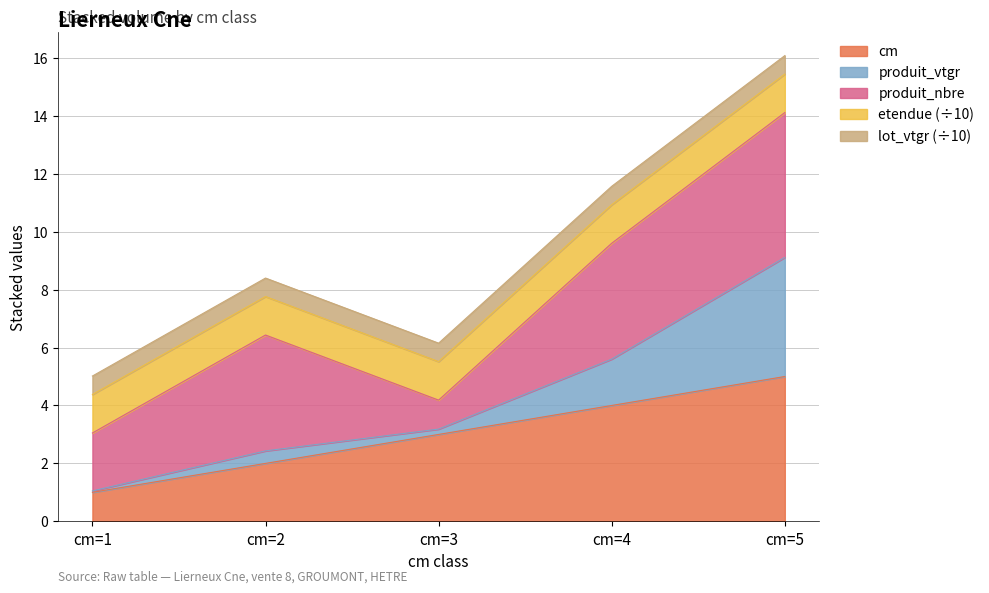

Reading left to right, what are all the values shown in this chart?

cm: cm=1=1.0	cm=2=2.0	cm=3=3.0	cm=4=4.0	cm=5=5.0
produit_vtgr: cm=1=0.0	cm=2=0.4	cm=3=0.2	cm=4=1.6	cm=5=4.1
produit_nbre: cm=1=2.0	cm=2=4.0	cm=3=1.0	cm=4=4.0	cm=5=5.0
etendue: cm=1=13.3	cm=2=13.3	cm=3=13.3	cm=4=13.3	cm=5=13.3
lot_vtgr: cm=1=6.4	cm=2=6.4	cm=3=6.4	cm=4=6.4	cm=5=6.4